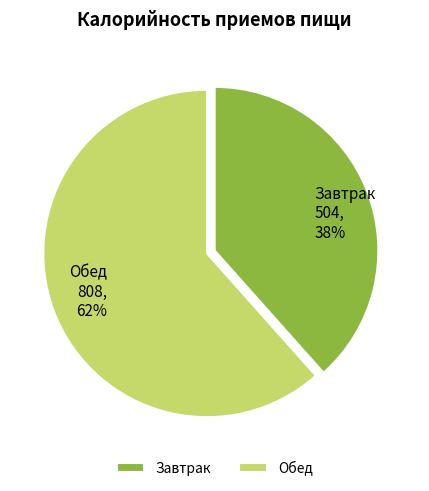

Is it true that Обед is 62% of the pie?

True